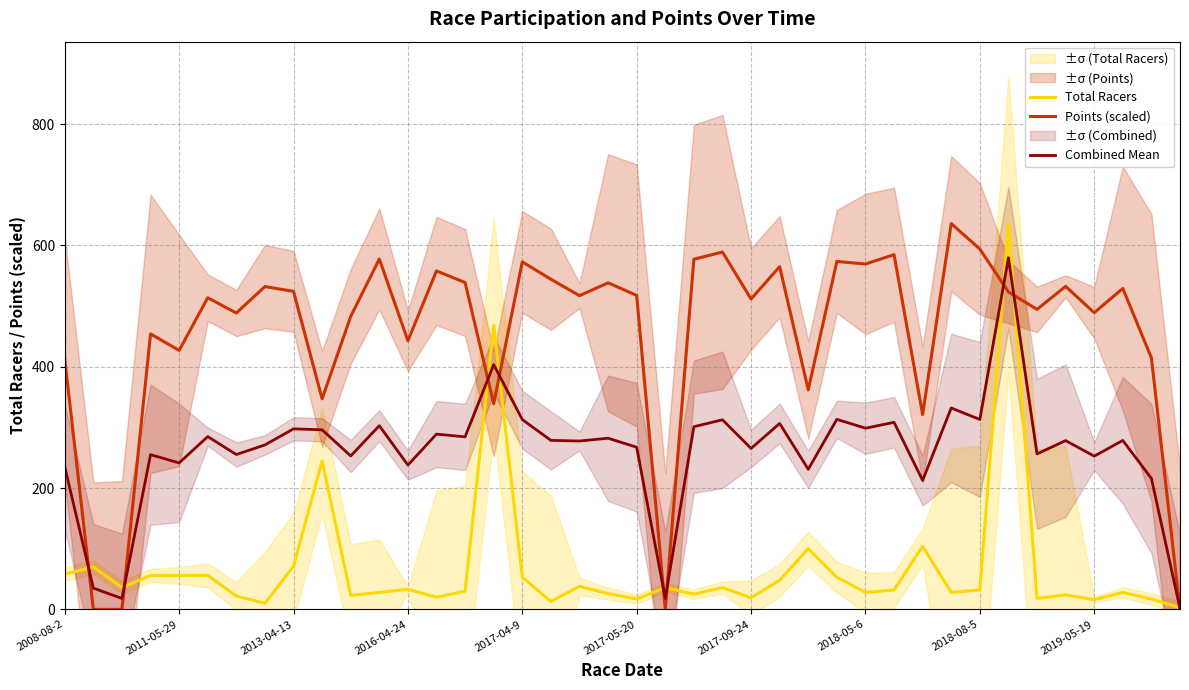

What is the difference between the maximum and minimum values in the Combined Mean series?

578.2